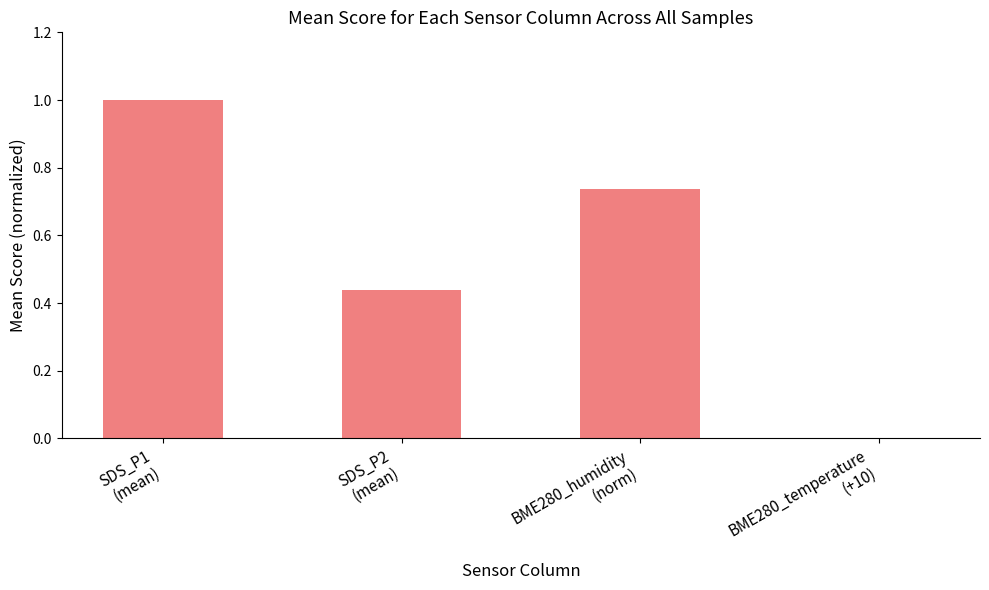

What is the sum of all values?

2.2